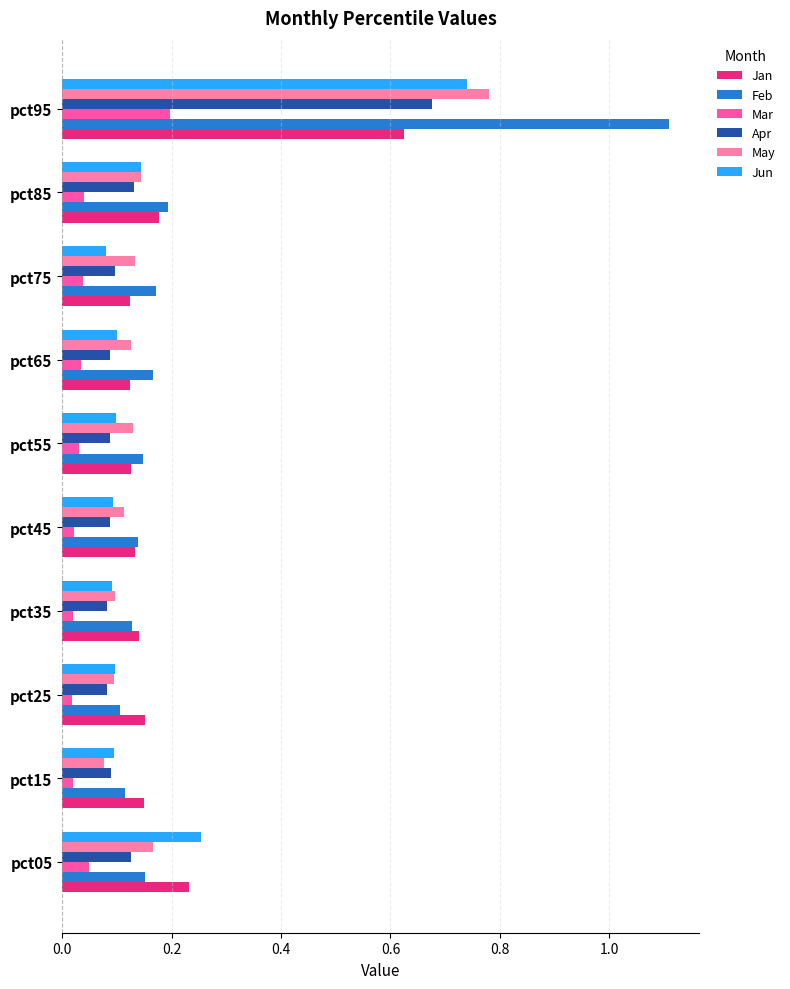

How many Jun values are between 0 and 1?

10